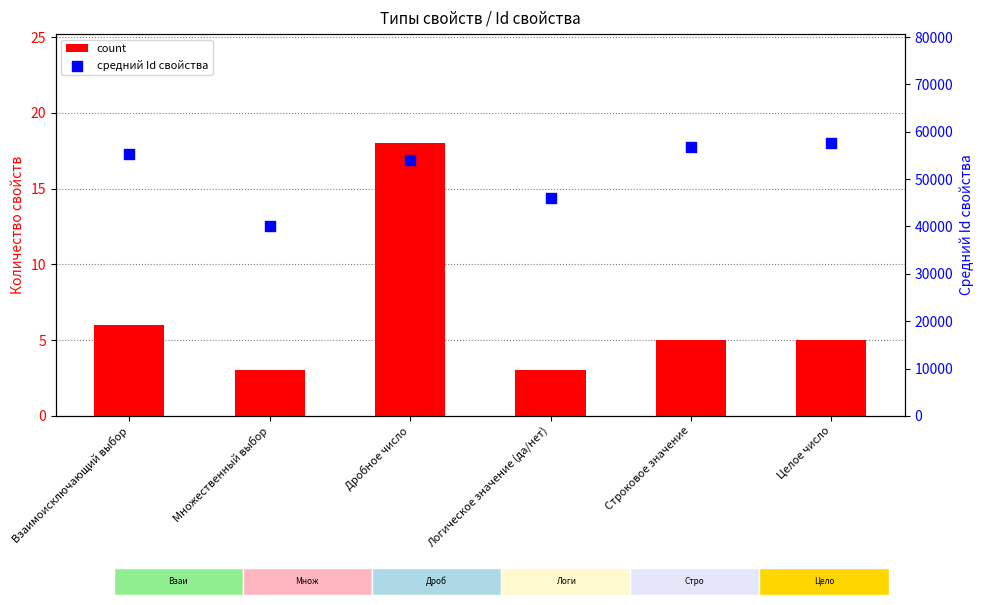

Is the value of средний Id свойства at Целое число greater than the value of count at Логическое значение (да/нет)?

Yes